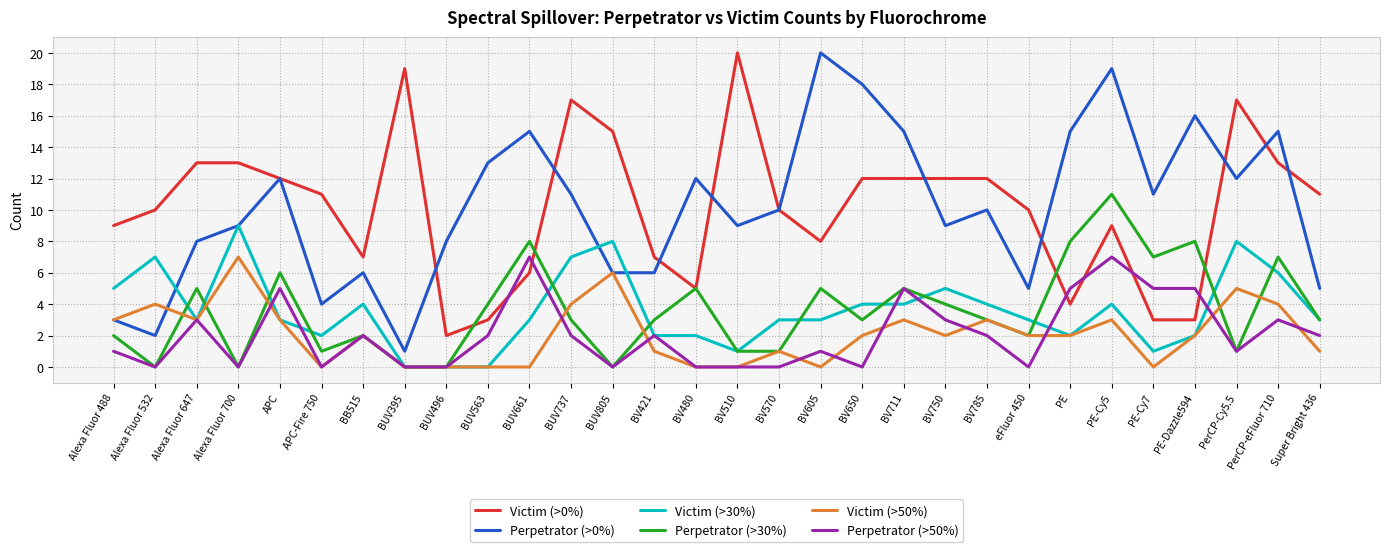

Reading left to right, what are all the values shown in this chart?

Victim (>0%): Alexa Fluor 488=9	Alexa Fluor 532=10	Alexa Fluor 647=13	Alexa Fluor 700=13	APC=12	APC-Fire 750=11	BB515=7	BUV395=19	BUV496=2	BUV563=3	BUV661=6	BUV737=17	BUV805=15	BV421=7	BV480=5	BV510=20	BV570=10	BV605=8	BV650=12	BV711=12	BV750=12	BV785=12	eFluor 450=10	PE=4	PE-Cy5=9	PE-Cy7=3	PE-Dazzle594=3	PerCP-Cy5.5=17	PerCP-eFluor 710=13	Super Bright 436=11
Perpetrator (>0%): Alexa Fluor 488=3	Alexa Fluor 532=2	Alexa Fluor 647=8	Alexa Fluor 700=9	APC=12	APC-Fire 750=4	BB515=6	BUV395=1	BUV496=8	BUV563=13	BUV661=15	BUV737=11	BUV805=6	BV421=6	BV480=12	BV510=9	BV570=10	BV605=20	BV650=18	BV711=15	BV750=9	BV785=10	eFluor 450=5	PE=15	PE-Cy5=19	PE-Cy7=11	PE-Dazzle594=16	PerCP-Cy5.5=12	PerCP-eFluor 710=15	Super Bright 436=5
Victim (>30%): Alexa Fluor 488=5	Alexa Fluor 532=7	Alexa Fluor 647=3	Alexa Fluor 700=9	APC=3	APC-Fire 750=2	BB515=4	BUV395=0	BUV496=0	BUV563=0	BUV661=3	BUV737=7	BUV805=8	BV421=2	BV480=2	BV510=1	BV570=3	BV605=3	BV650=4	BV711=4	BV750=5	BV785=4	eFluor 450=3	PE=2	PE-Cy5=4	PE-Cy7=1	PE-Dazzle594=2	PerCP-Cy5.5=8	PerCP-eFluor 710=6	Super Bright 436=3
Perpetrator (>30%): Alexa Fluor 488=2	Alexa Fluor 532=0	Alexa Fluor 647=5	Alexa Fluor 700=0	APC=6	APC-Fire 750=1	BB515=2	BUV395=0	BUV496=0	BUV563=4	BUV661=8	BUV737=3	BUV805=0	BV421=3	BV480=5	BV510=1	BV570=1	BV605=5	BV650=3	BV711=5	BV750=4	BV785=3	eFluor 450=2	PE=8	PE-Cy5=11	PE-Cy7=7	PE-Dazzle594=8	PerCP-Cy5.5=1	PerCP-eFluor 710=7	Super Bright 436=3
Victim (>50%): Alexa Fluor 488=3	Alexa Fluor 532=4	Alexa Fluor 647=3	Alexa Fluor 700=7	APC=3	APC-Fire 750=0	BB515=2	BUV395=0	BUV496=0	BUV563=0	BUV661=0	BUV737=4	BUV805=6	BV421=1	BV480=0	BV510=0	BV570=1	BV605=0	BV650=2	BV711=3	BV750=2	BV785=3	eFluor 450=2	PE=2	PE-Cy5=3	PE-Cy7=0	PE-Dazzle594=2	PerCP-Cy5.5=5	PerCP-eFluor 710=4	Super Bright 436=1
Perpetrator (>50%): Alexa Fluor 488=1	Alexa Fluor 532=0	Alexa Fluor 647=3	Alexa Fluor 700=0	APC=5	APC-Fire 750=0	BB515=2	BUV395=0	BUV496=0	BUV563=2	BUV661=7	BUV737=2	BUV805=0	BV421=2	BV480=0	BV510=0	BV570=0	BV605=1	BV650=0	BV711=5	BV750=3	BV785=2	eFluor 450=0	PE=5	PE-Cy5=7	PE-Cy7=5	PE-Dazzle594=5	PerCP-Cy5.5=1	PerCP-eFluor 710=3	Super Bright 436=2